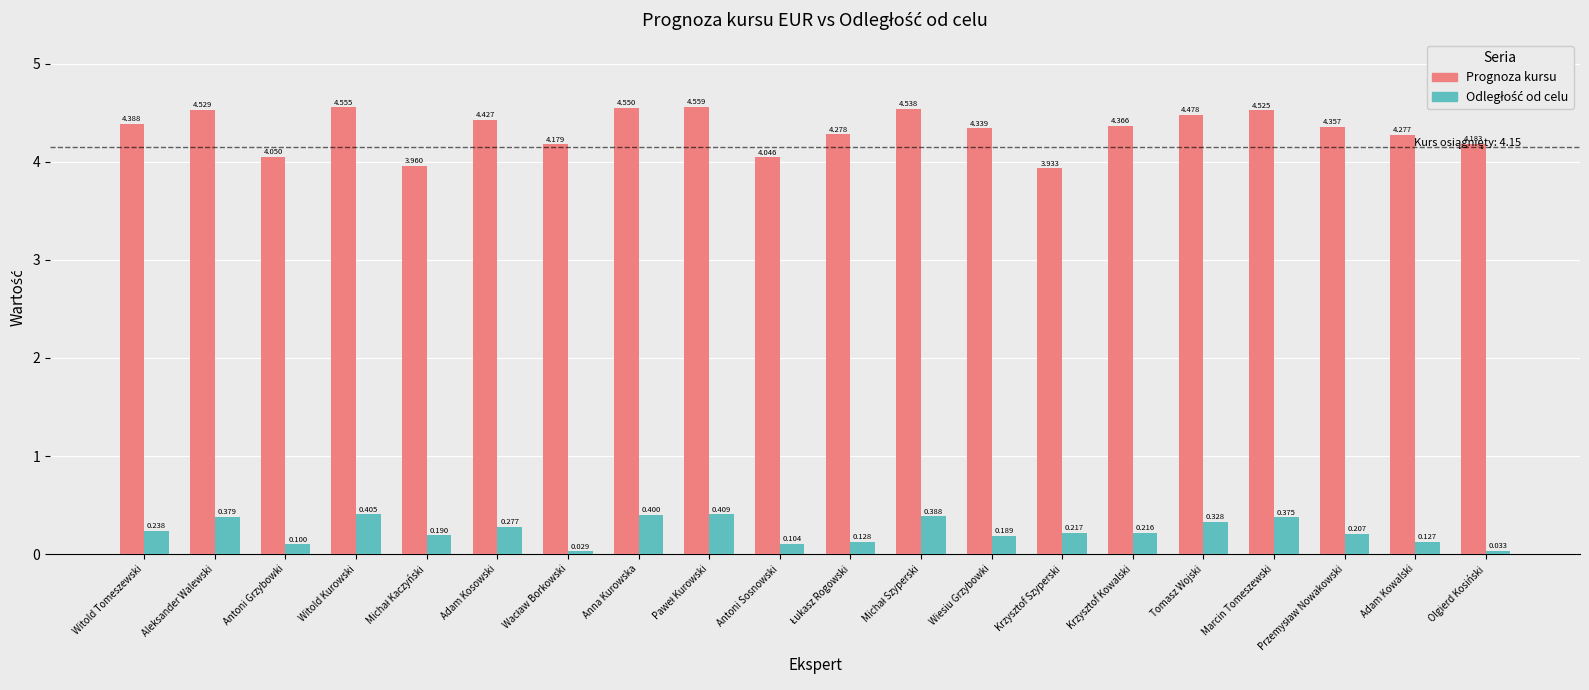

Which series has the widest spread of values?

Prognoza kursu